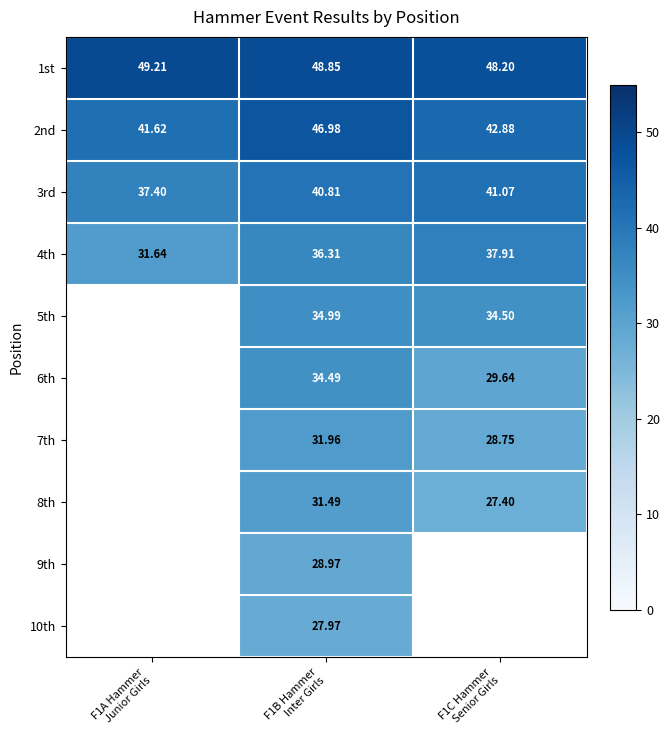

How many data points in 3rd are above 40?

2